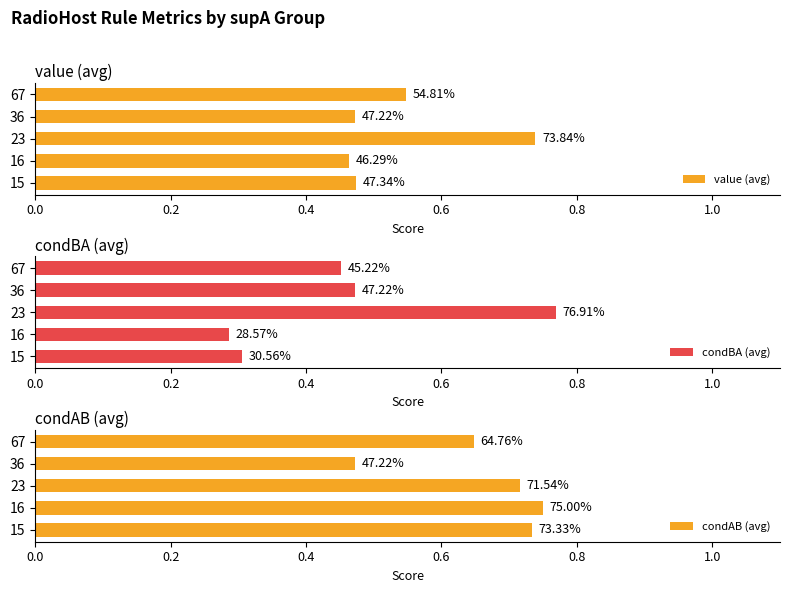

What is the value of the condBA (avg) bar at the 4th from the left?

0.5